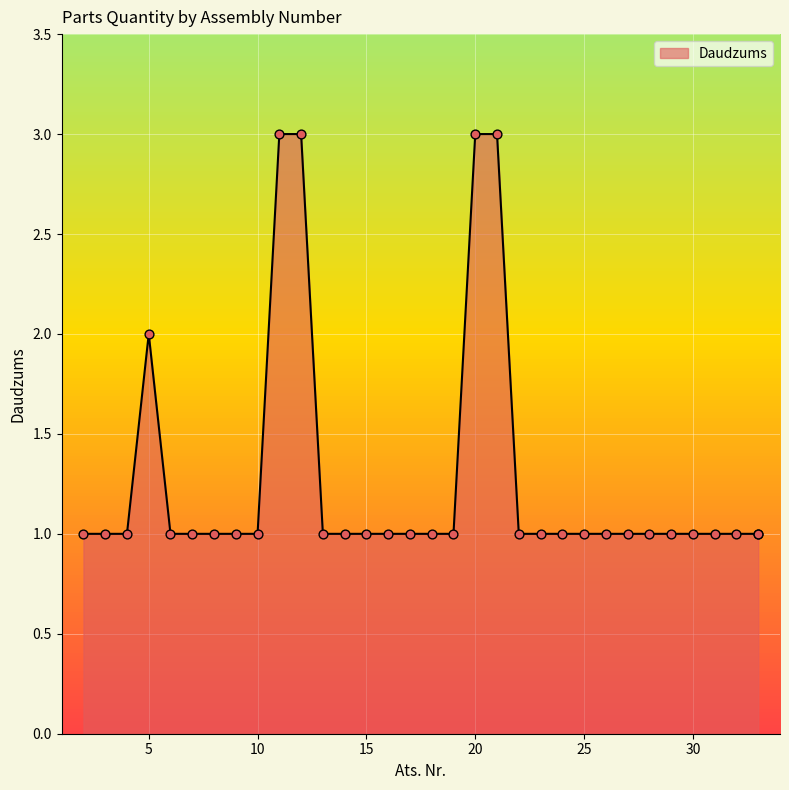

Which has a higher value, 27 or 16?

27